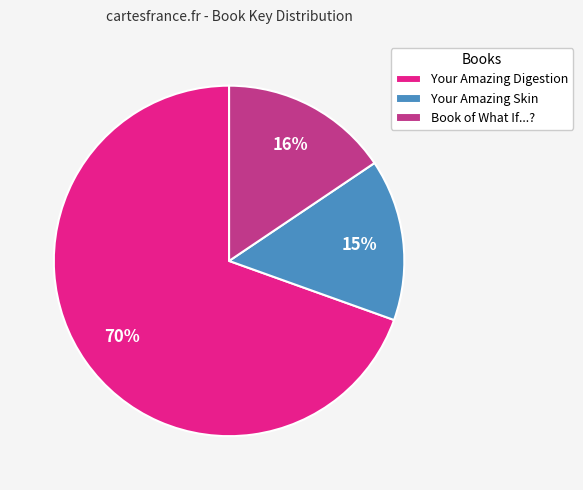

What percentage is the Your Amazing Skin slice, to the nearest percent?

15%